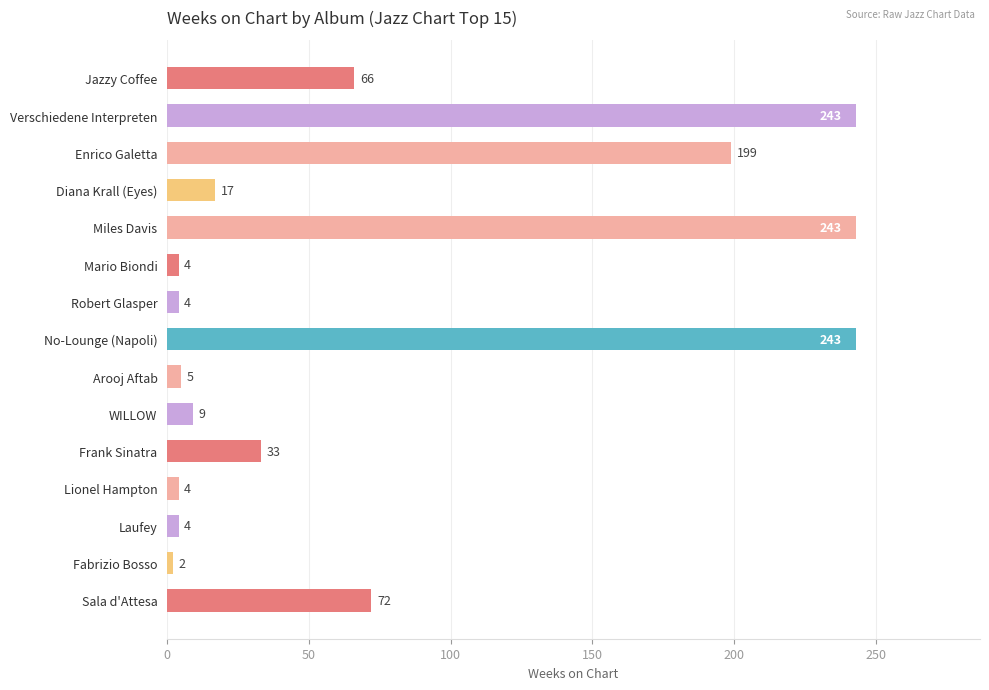

The chart shows a value of 4 at Laufey. True or false?

True